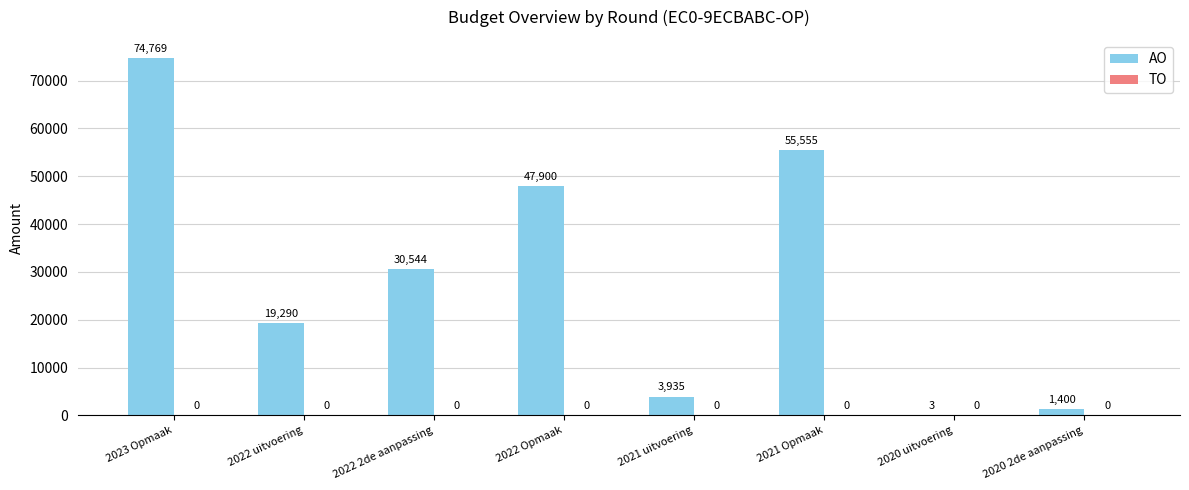

How many distinct data groups are displayed?

1